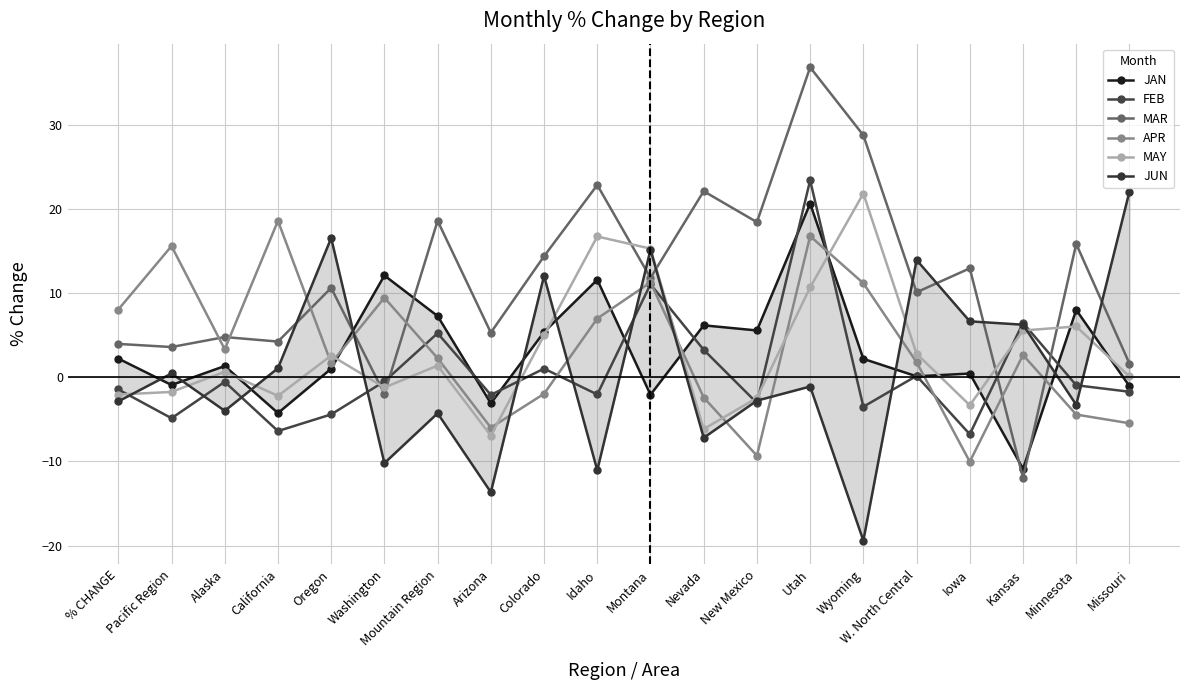

The MAY series shows -3.0 at Pacific Region. True or false?

False